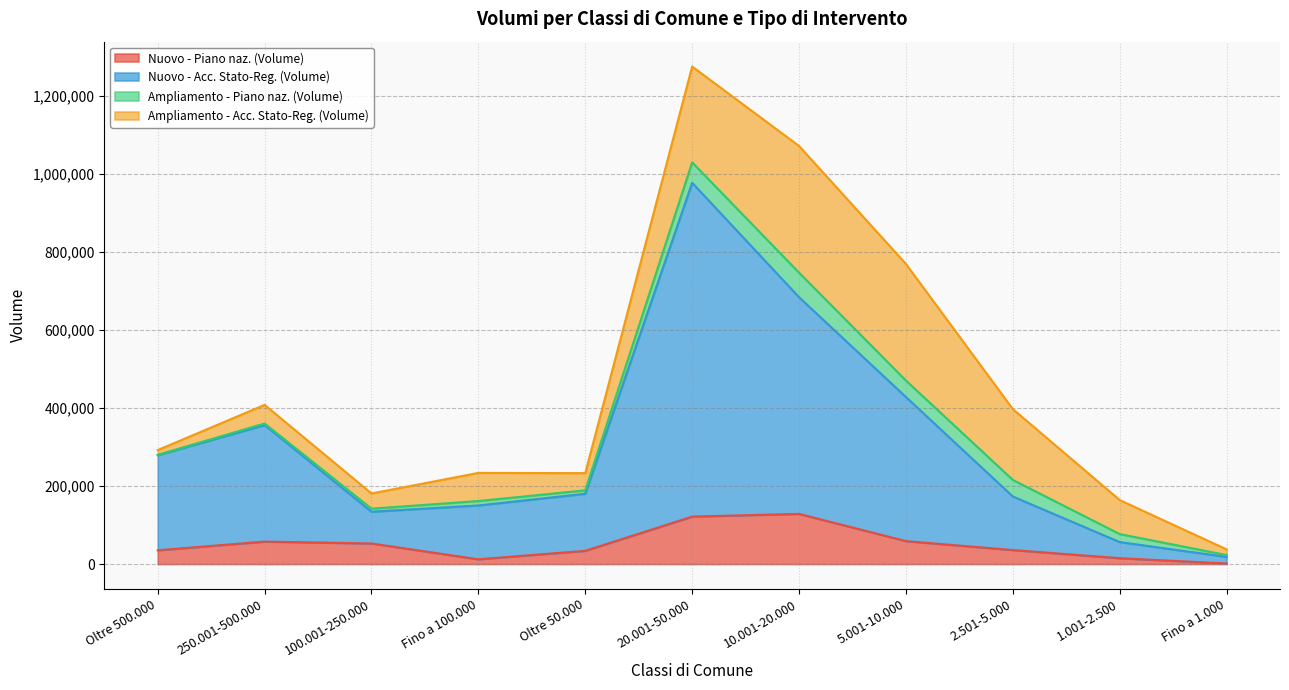

At which category does Nuovo - Acc. Stato-Reg. (Volume) reach its first local valley?

100.001-250.000